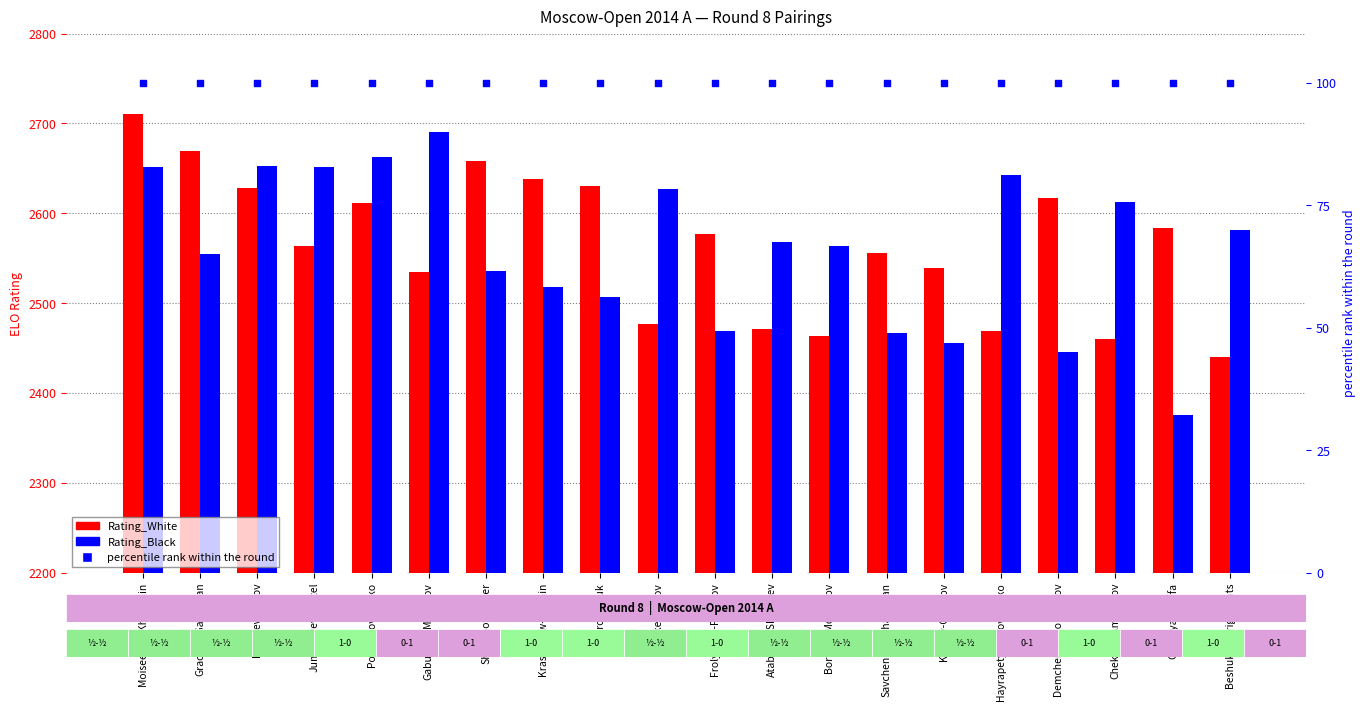

At which category is the sum across all series the highest?

Moiseenko-Khairullin